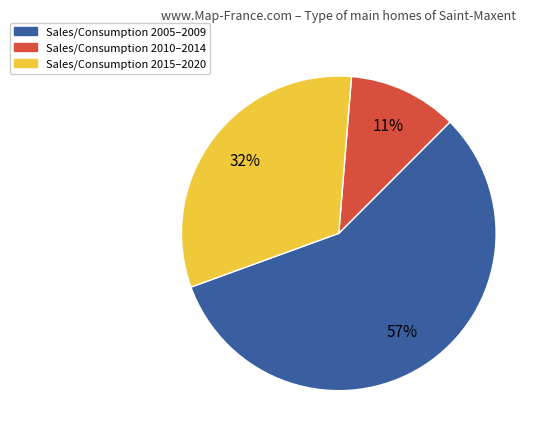

Combined, do Sales/Consumption 2010–2014 and Sales/Consumption 2005–2009 account for over 50%?

Yes